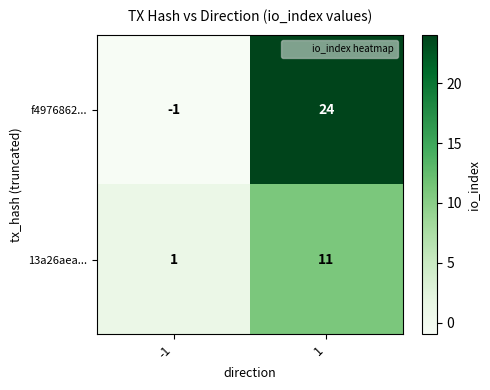

At how many categories does at least one series exceed 4?

1